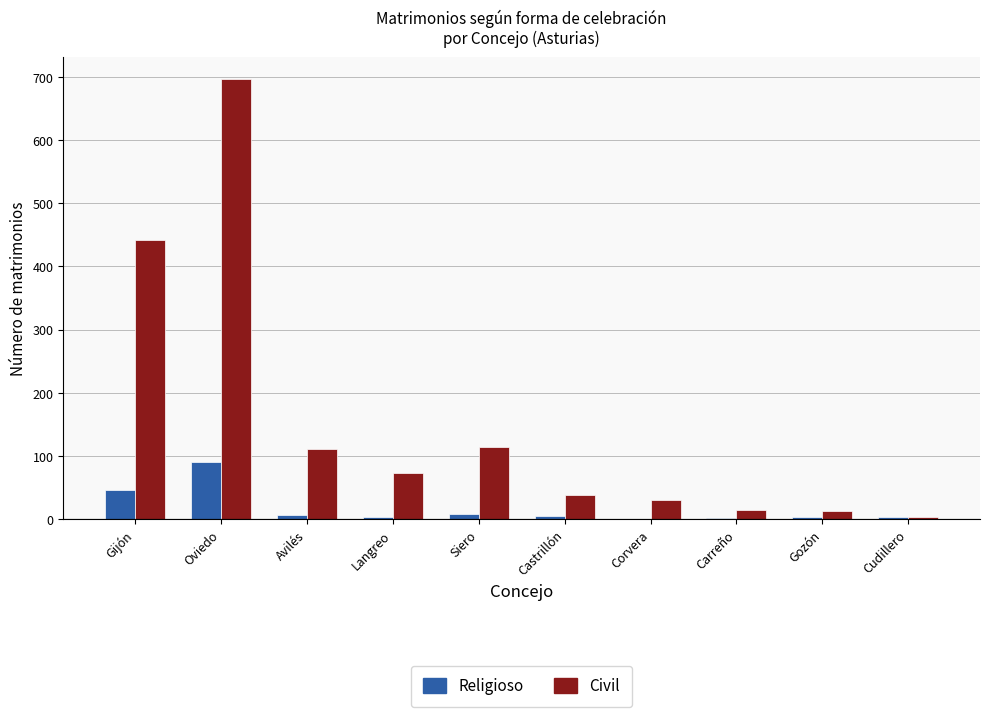

How many groups of bars are there?

10